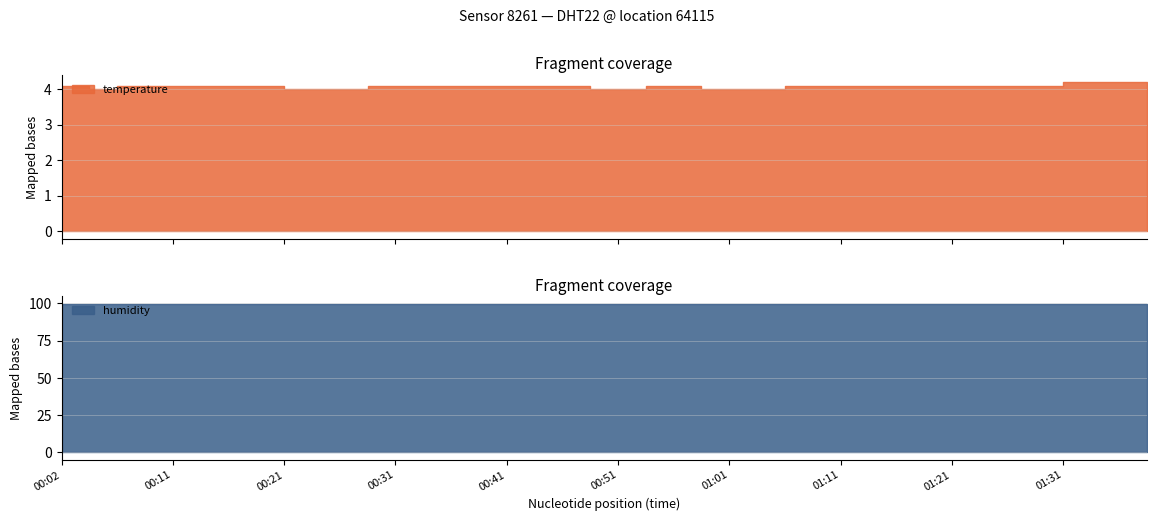

How many data points does each series have?

40